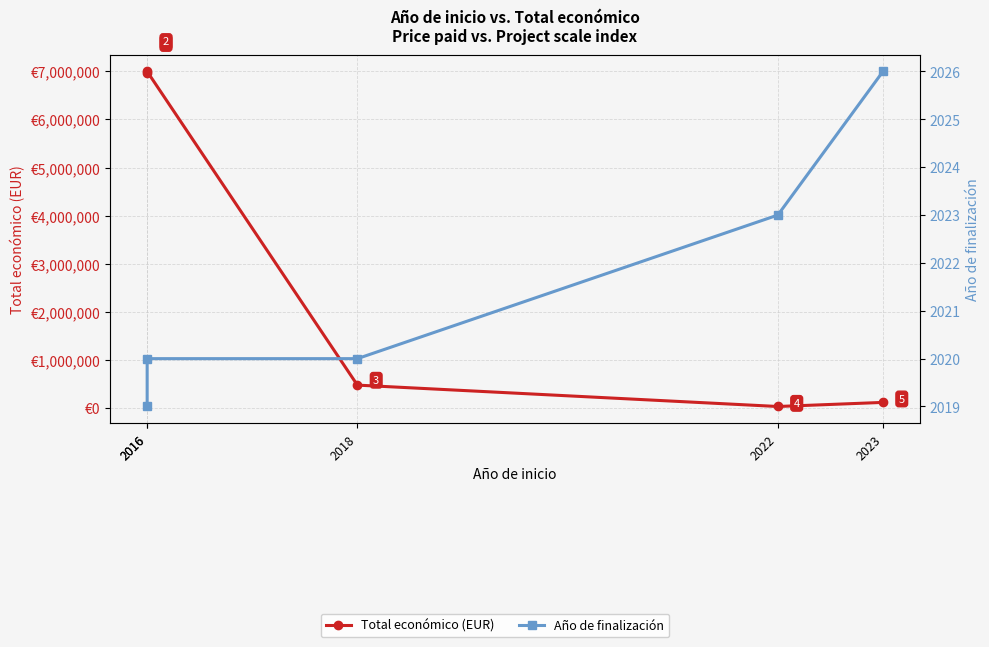

Which category has the highest value across all series?

2016